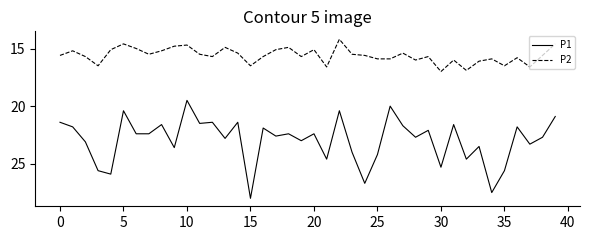

How many series are shown in this chart?

2